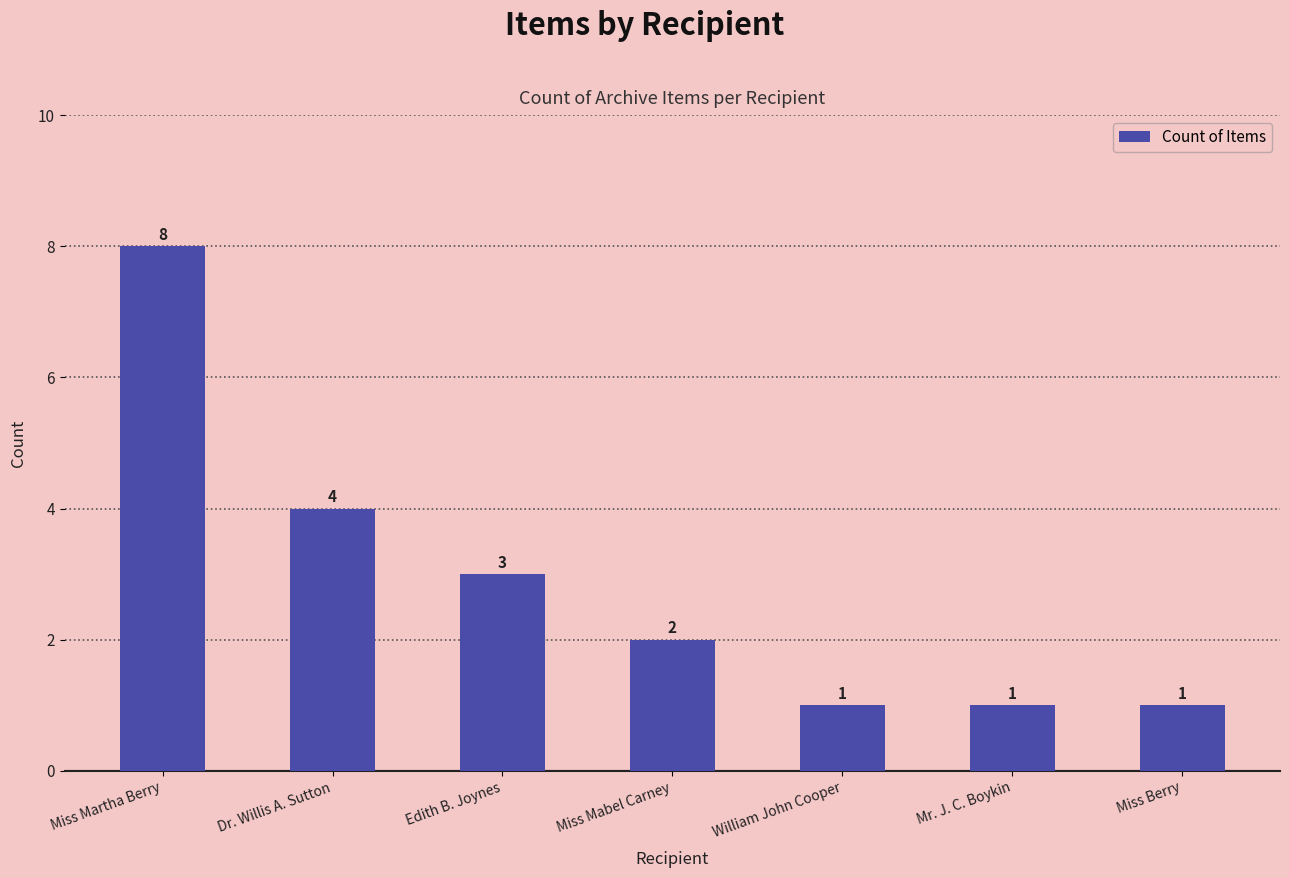

What is the minimum value shown in the chart?

1